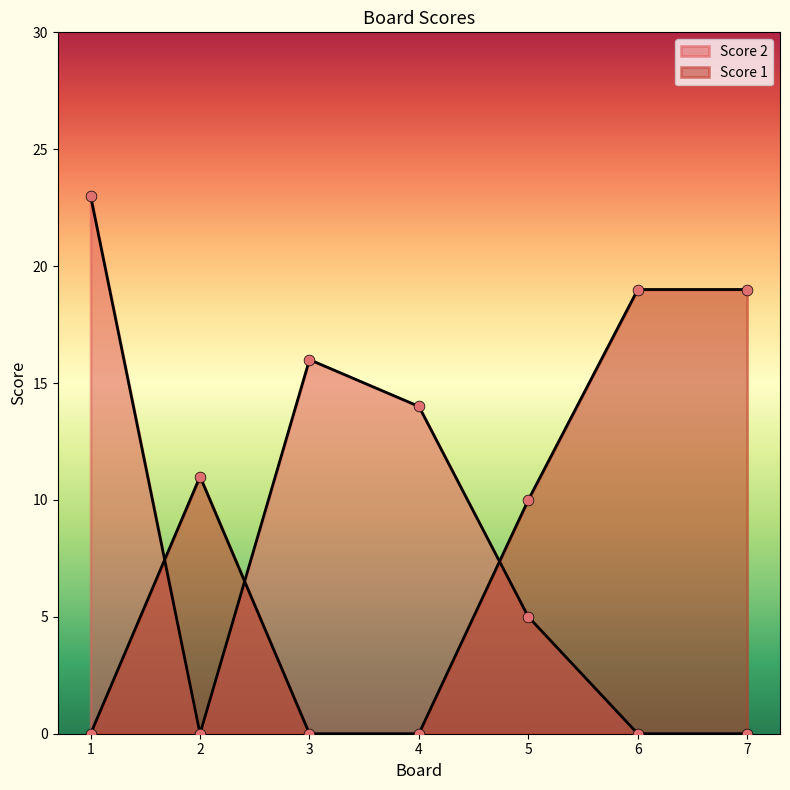

What is the total value across all series at 4?

14